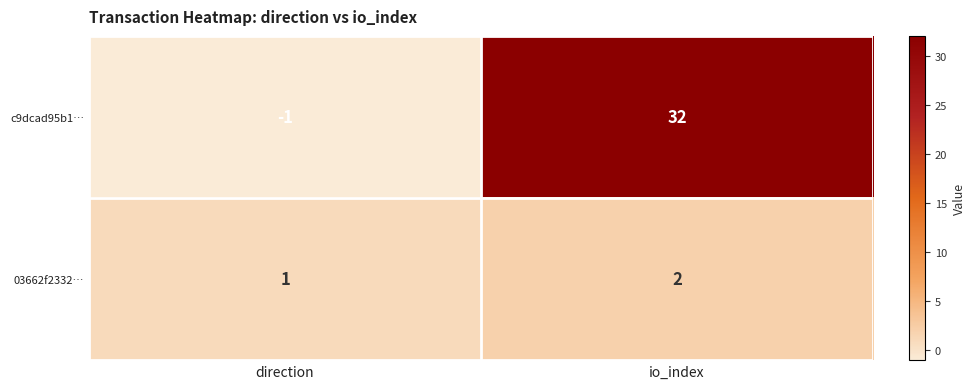

What is the sum of all 03662f2332… values?

3